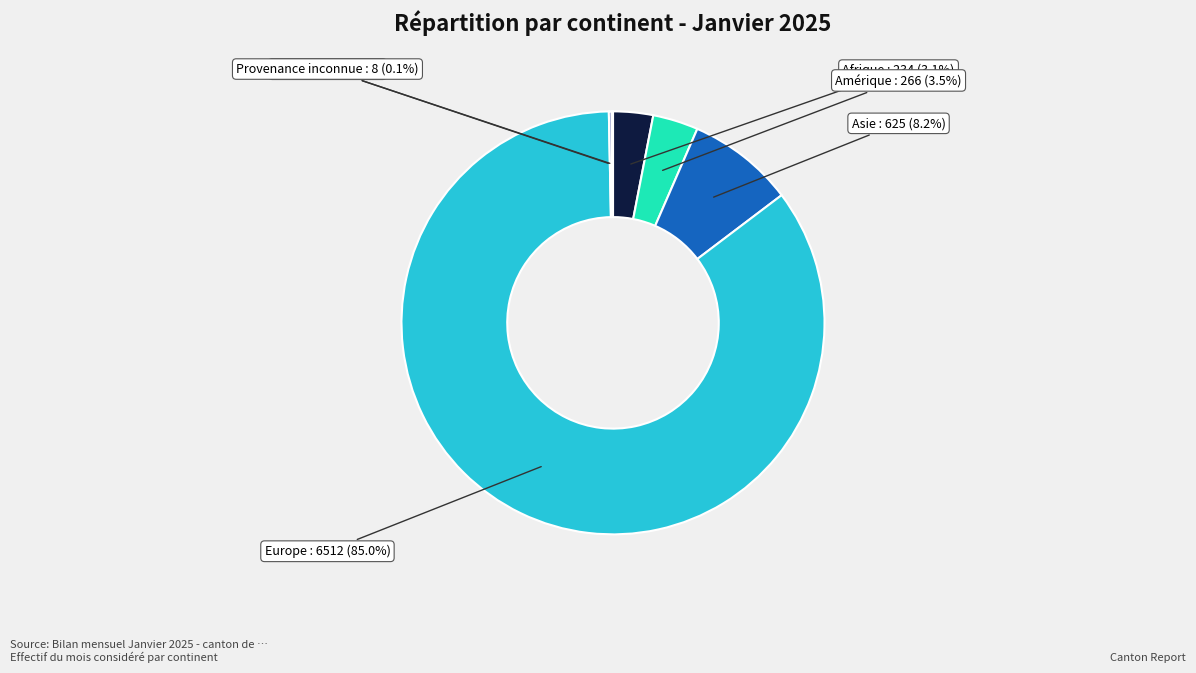

Is there a majority slice in this chart?

Yes